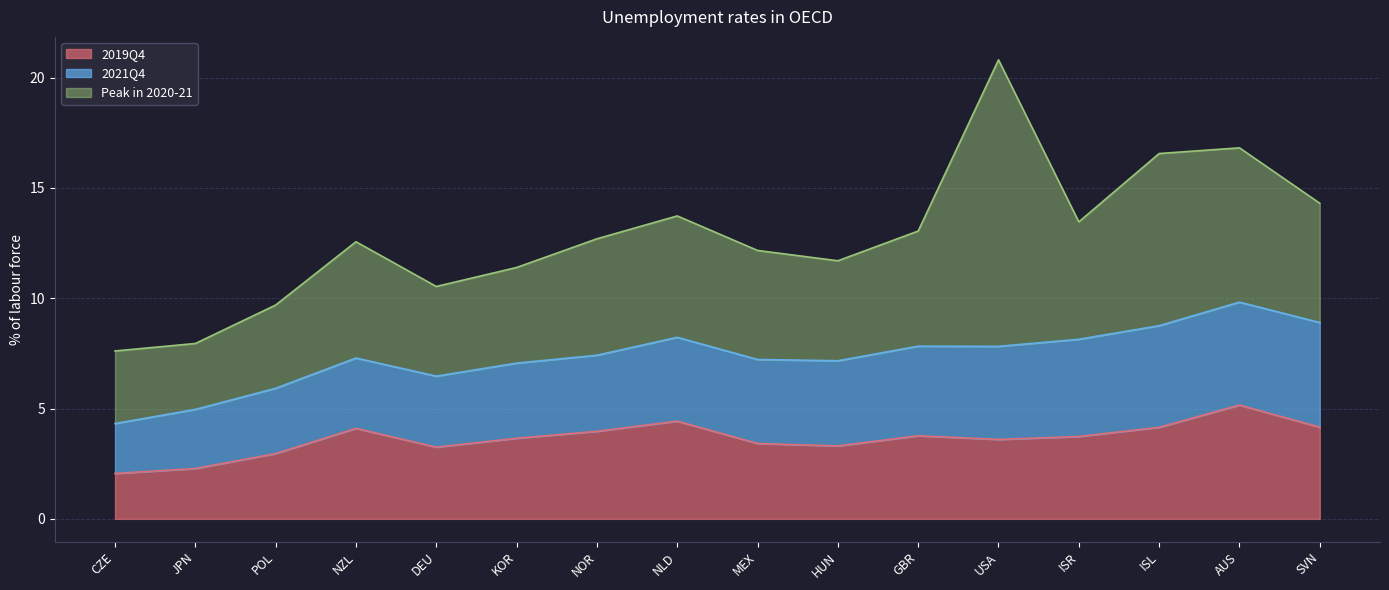

Count the number of data series in this chart.

3